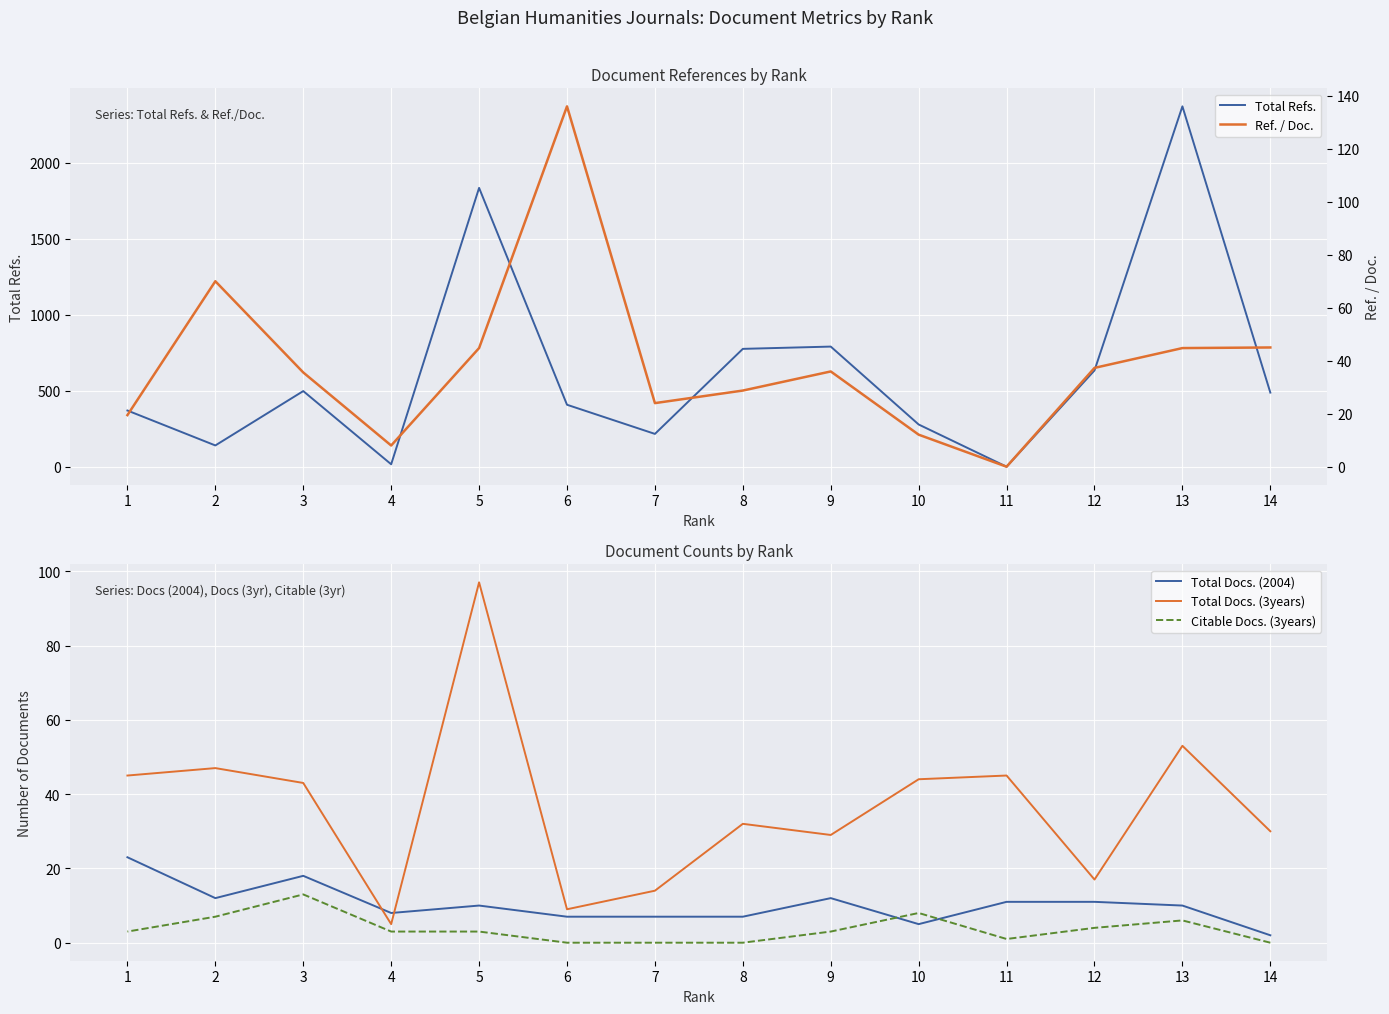

At which label is Total Refs. closest to 1186?

9